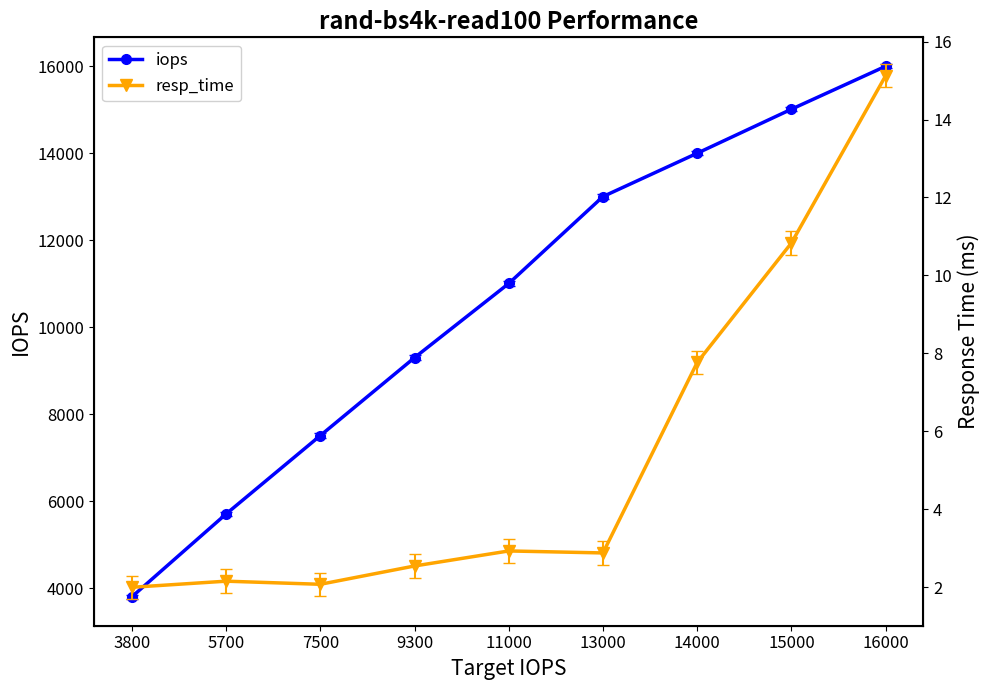

What is the difference between the maximum and minimum values in the iops series?

12195.4